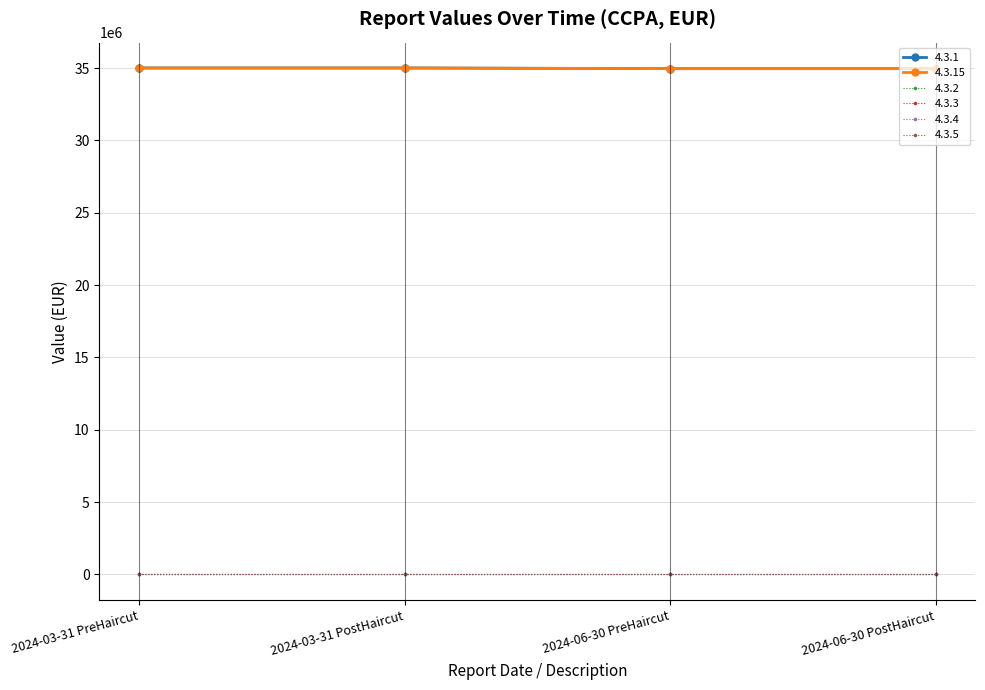

Which has a higher value, 2024-03-31 PostHaircut or 2024-03-31 PreHaircut?

2024-03-31 PostHaircut